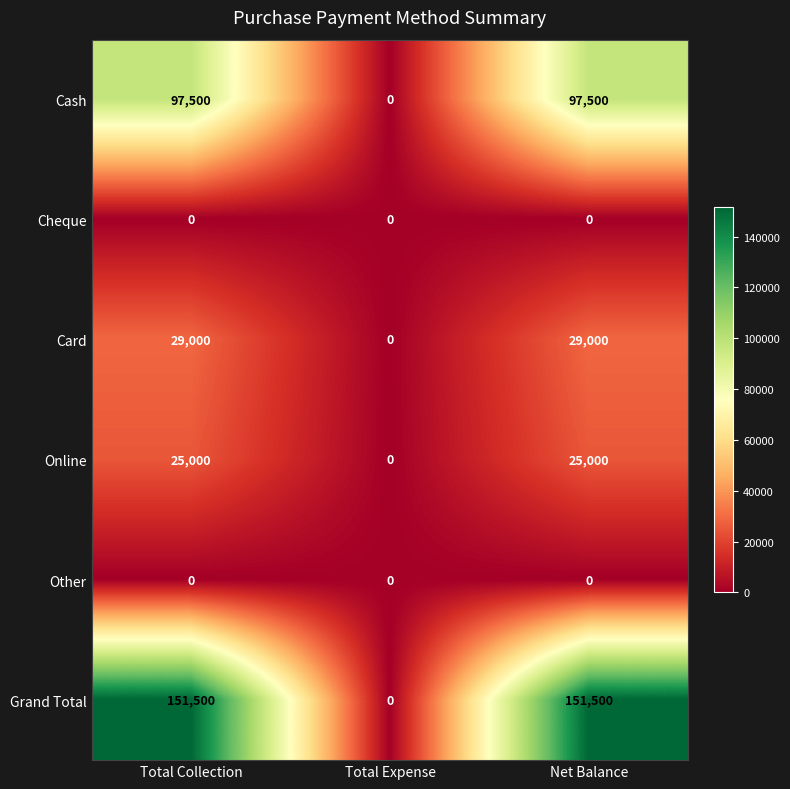

Which series has the largest range (max minus min)?

Grand Total